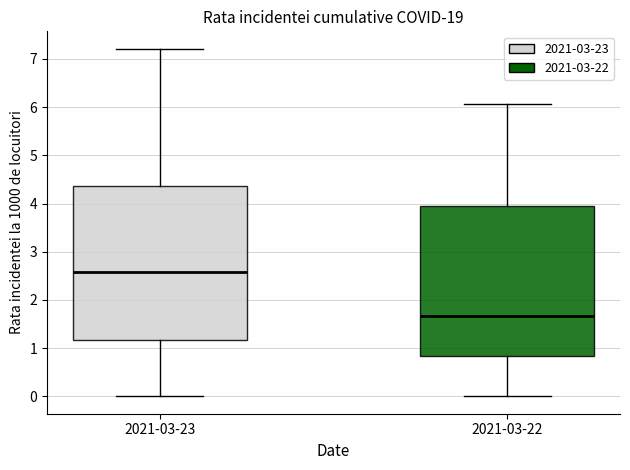

Reading left to right, transcribe this box plot: for each box, give where its median line is, the range the box spans, and where its two whiskers end, as read against the y-axis. The values are not printed on the chart, so give them approximately, as read against the axis.

2021-03-23: median 2.6, box 1.2 to 4.4, whiskers 0.0 to 7.2
2021-03-22: median 1.7, box 0.8 to 4.0, whiskers 0.0 to 6.1